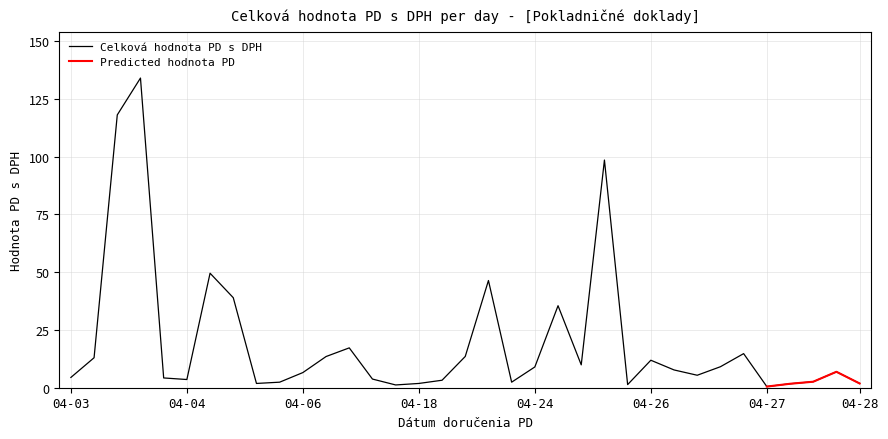

Which has a higher value, 2017-04-20 or 2017-04-12?

2017-04-20